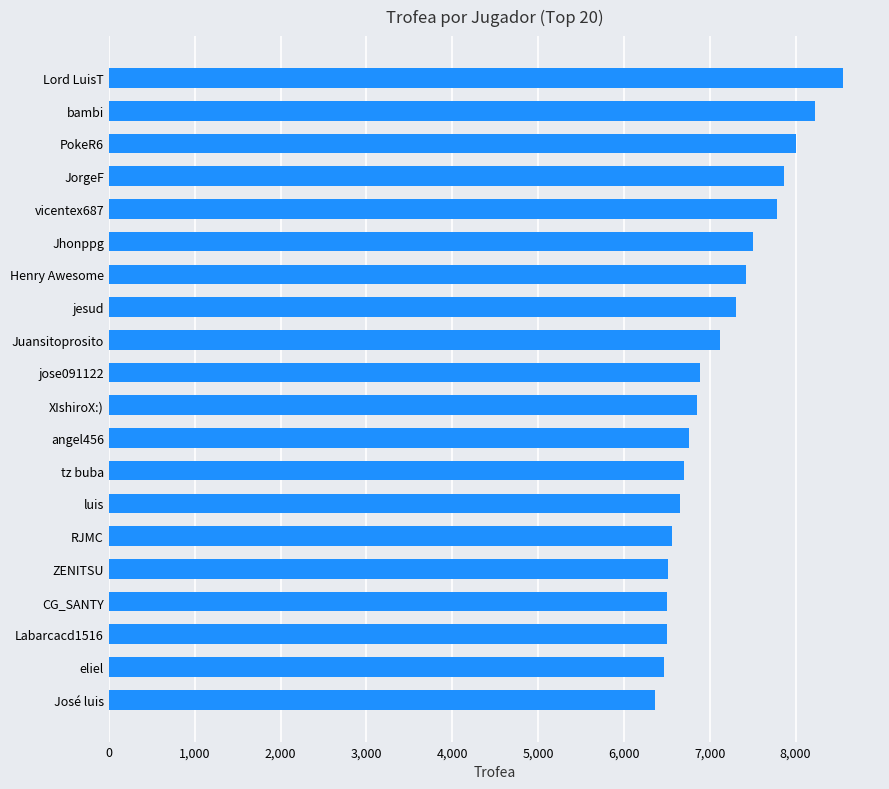

What is the greatest value displayed?

8556